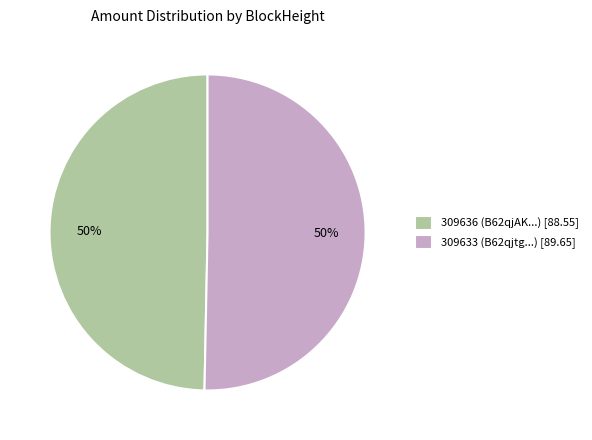

To the nearest percent, what is the combined percentage of 309633 (B62qjtg...) [89.65] and 309636 (B62qjAK...) [88.55]?

100%